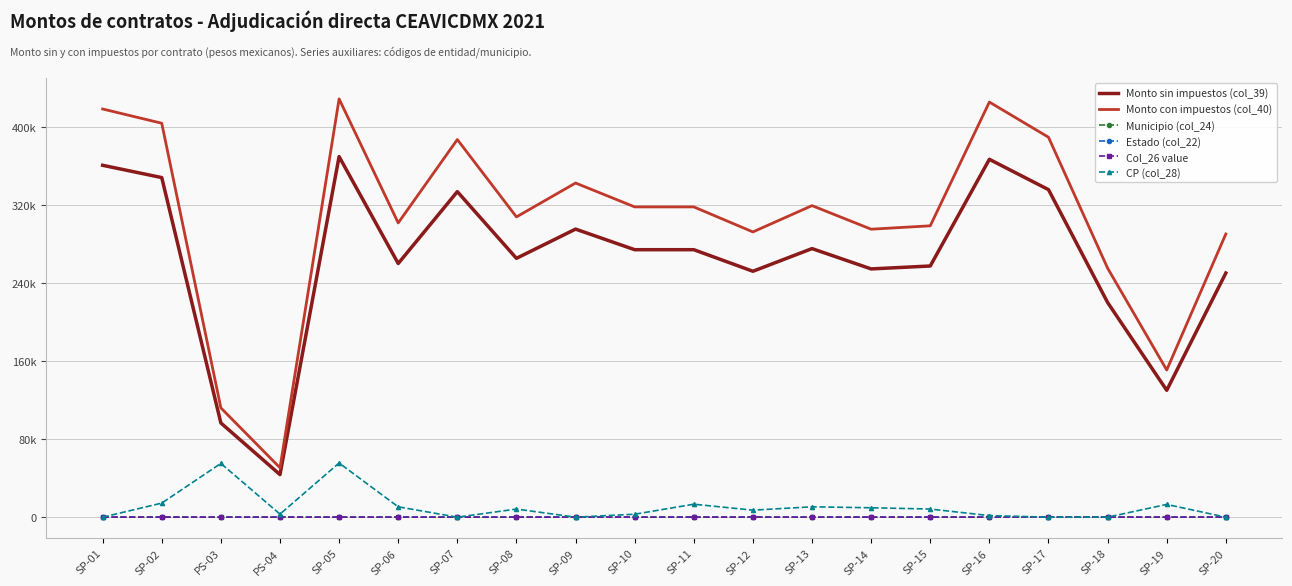

After their last crossing, which series has the higher values: Estado (col_22) or Municipio (col_24)?

Municipio (col_24)